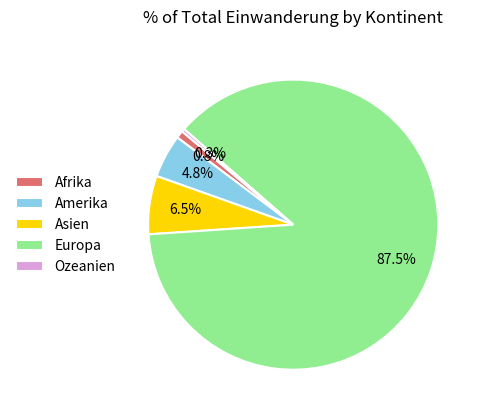

How much of the chart is everything except Amerika?

95.2%